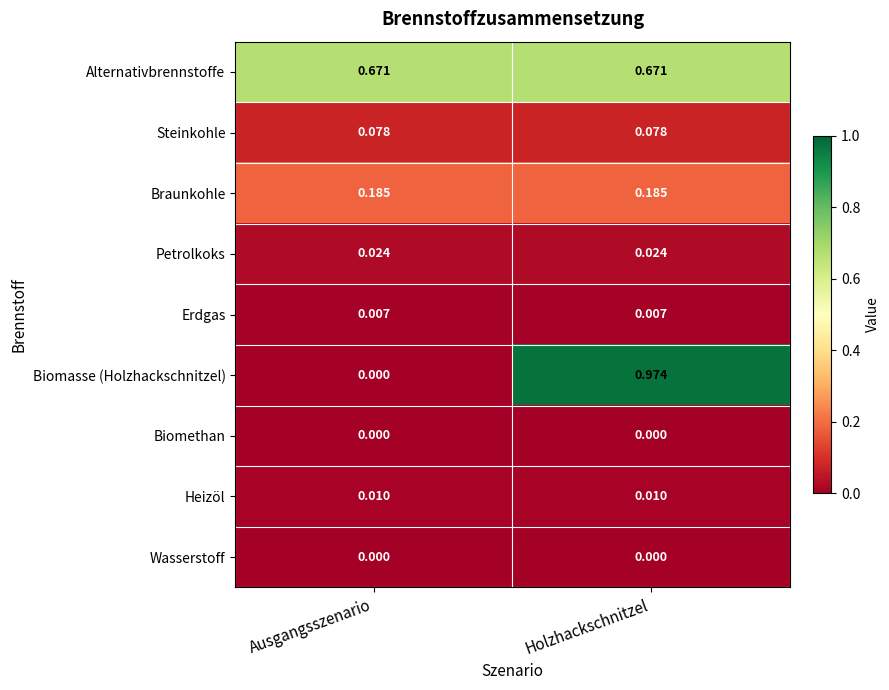

Which label corresponds to the largest value in the chart?

Holzhackschnitzel